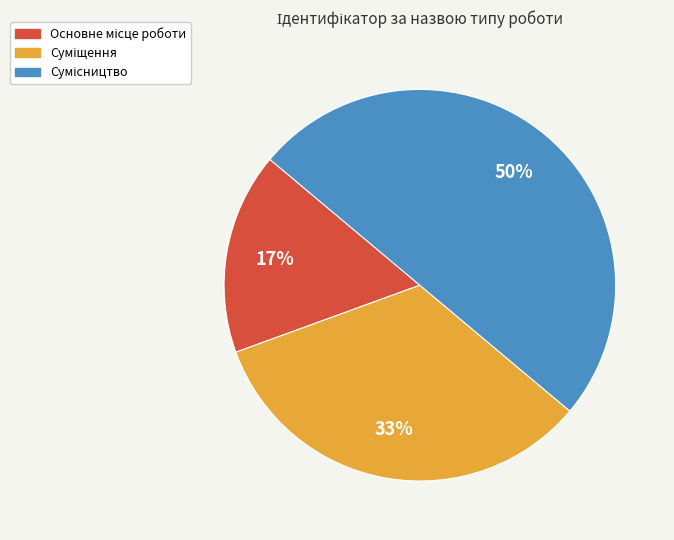

To the nearest percent, what is the average slice percentage?

33%